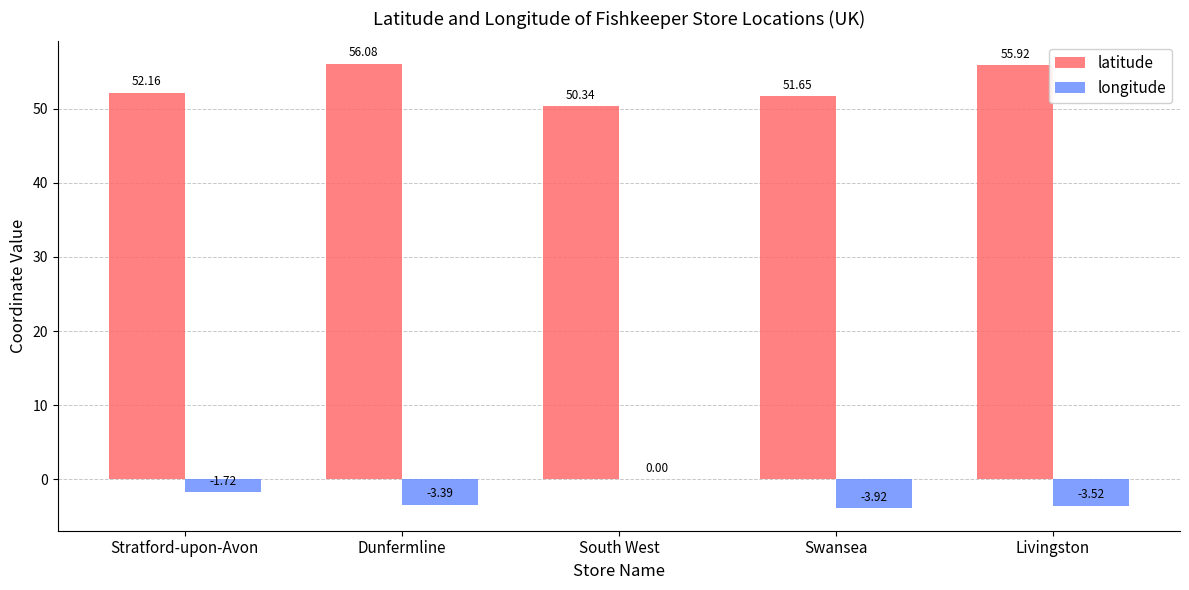

Which category has the highest value across all series?

Dunfermline